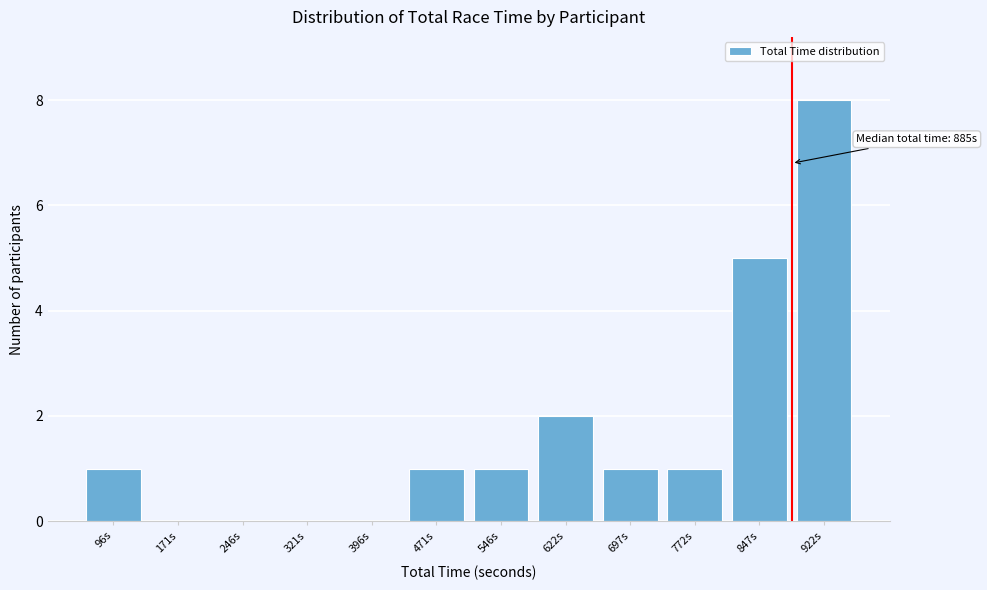

Is it true that the value at 396s is 0?

True